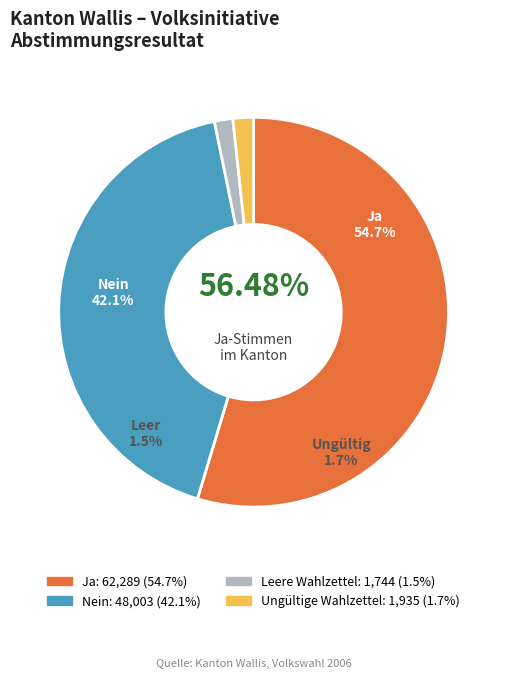

Is it true that Ja is 66% of the pie?

False